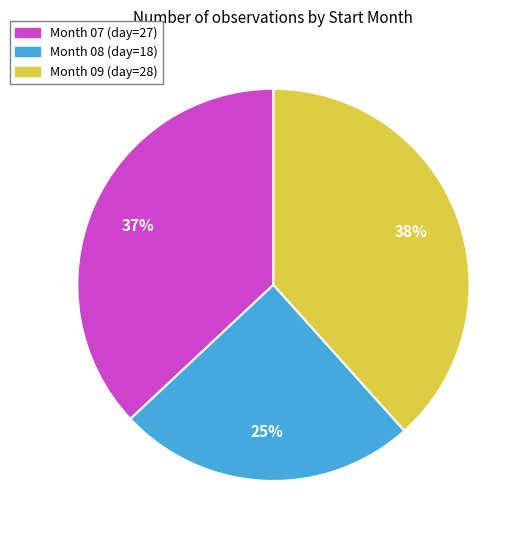

Does any single category account for the majority?

No